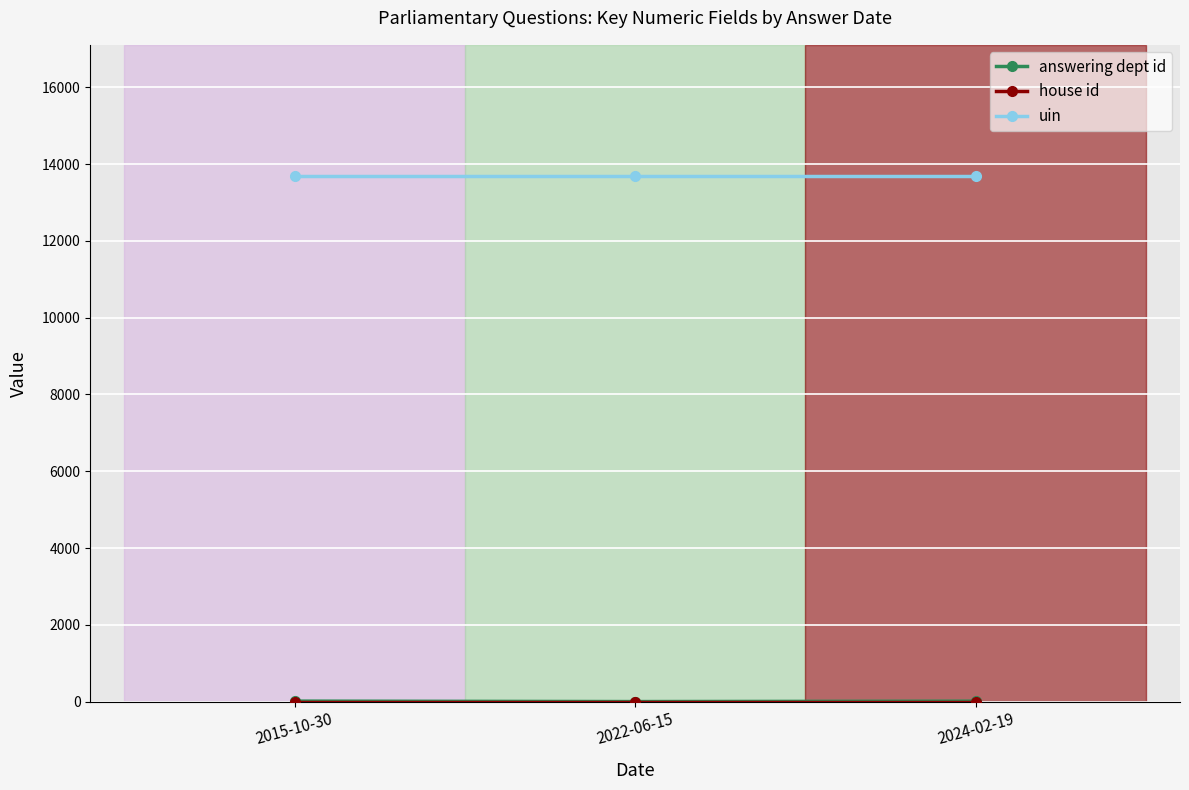

At how many categories does at least one series exceed 12256?

3